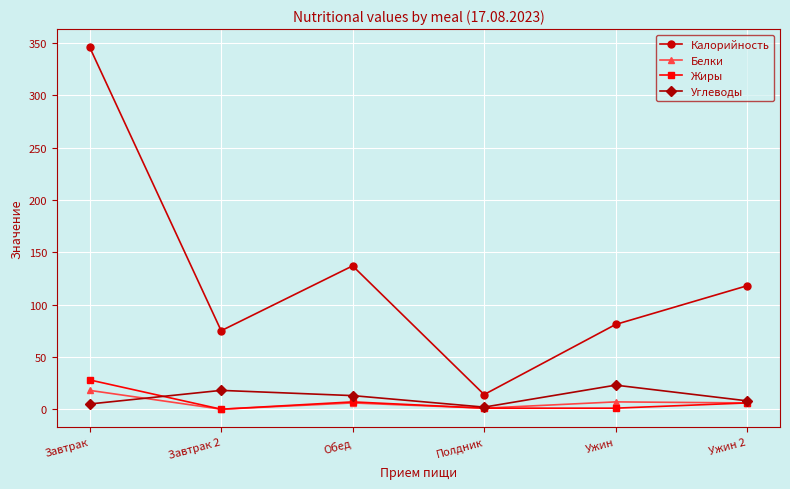

What is the sum of all Углеводы values?

69